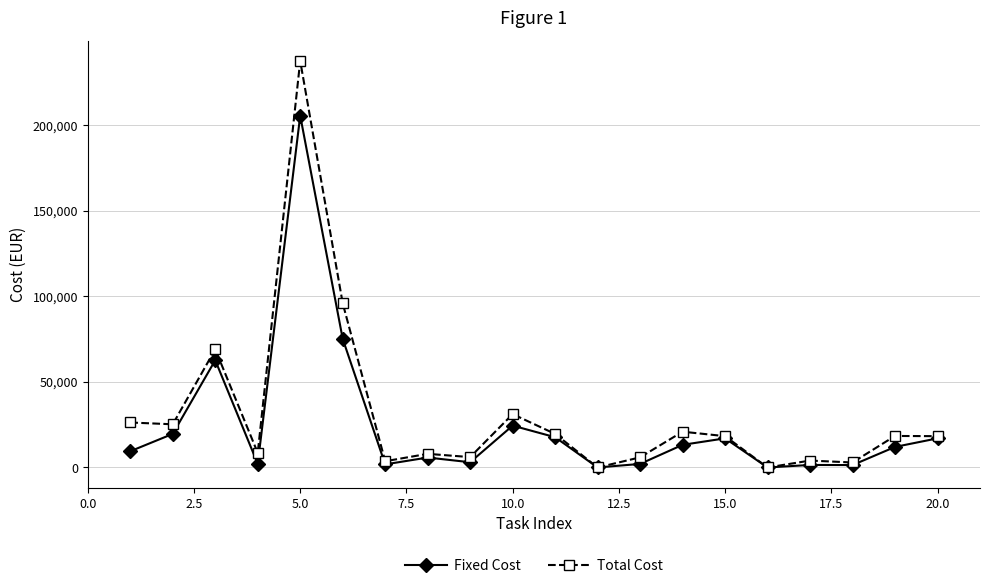

True or false: Total Cost has more than 2 interior local peaks.

True